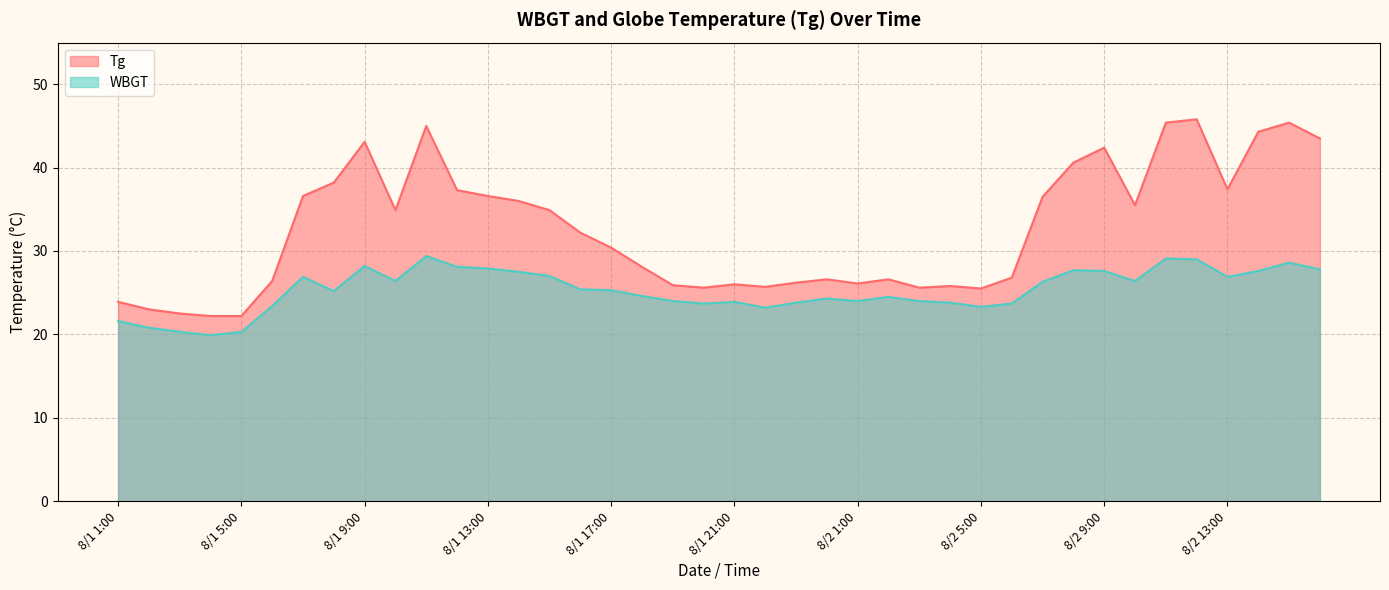

At which label does WBGT reach its minimum?

8/1 4:00